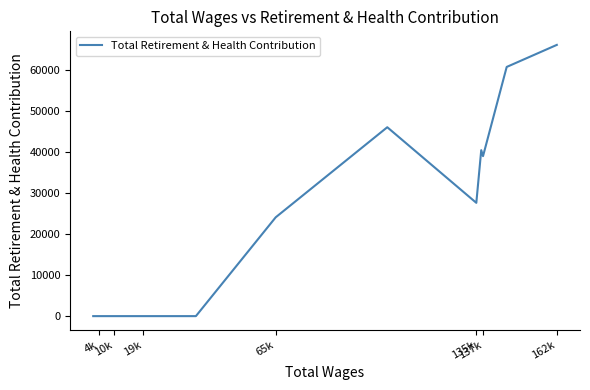

Count the number of categories in the chart.

14